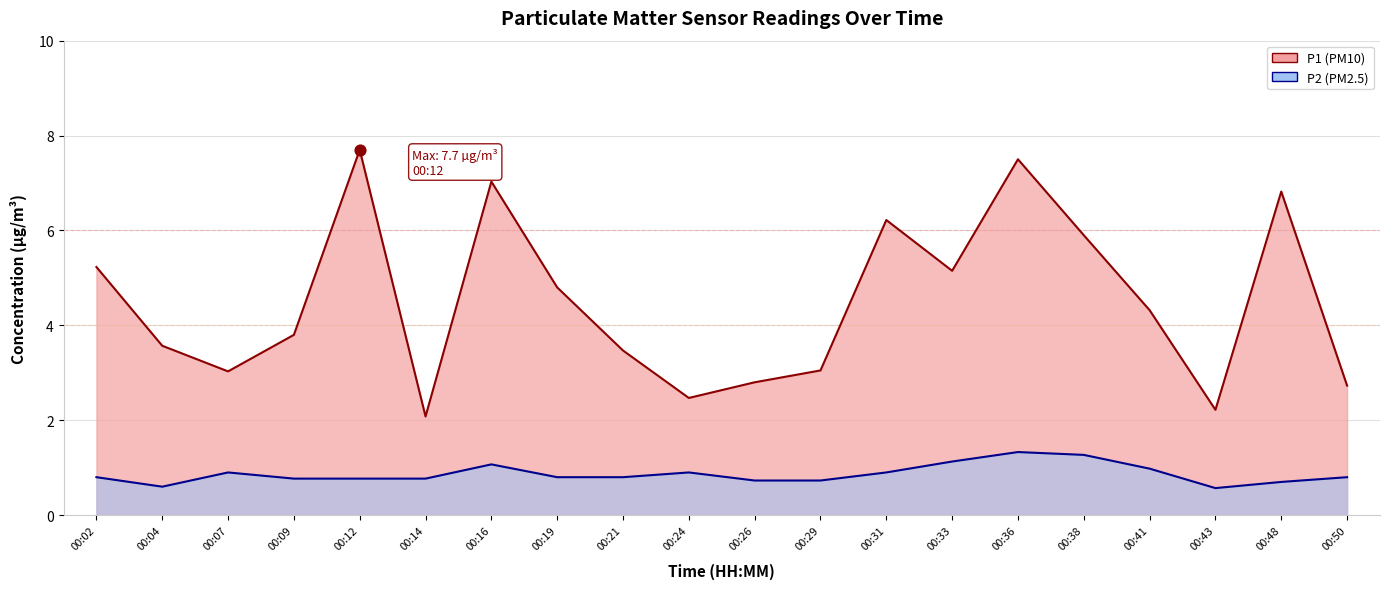

Which series contains the highest Y value?

P1